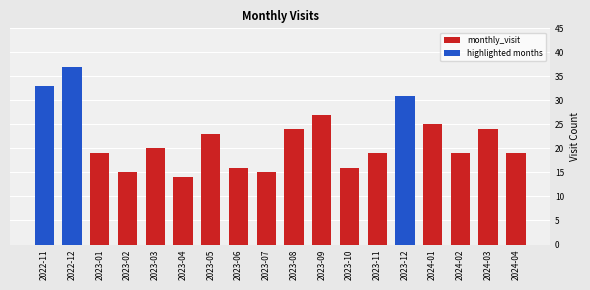

What is the smallest value displayed?

14